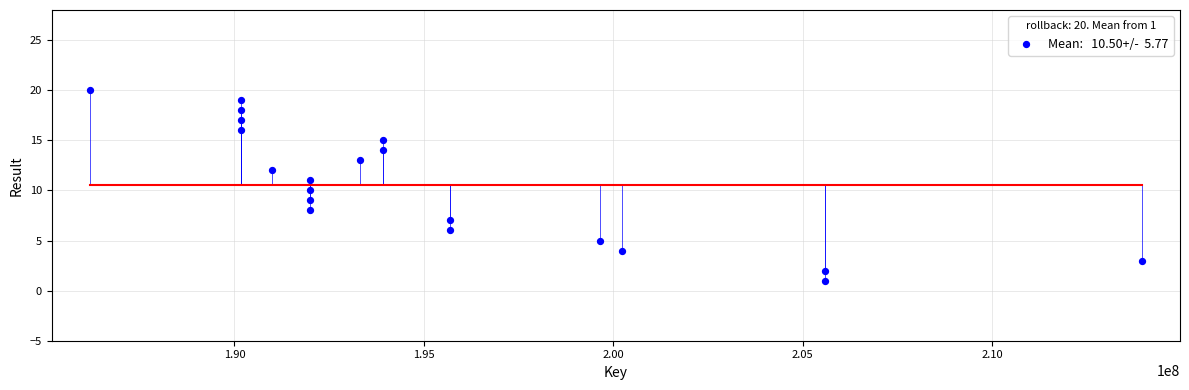

What is the range of Y values (max minus min)?

19